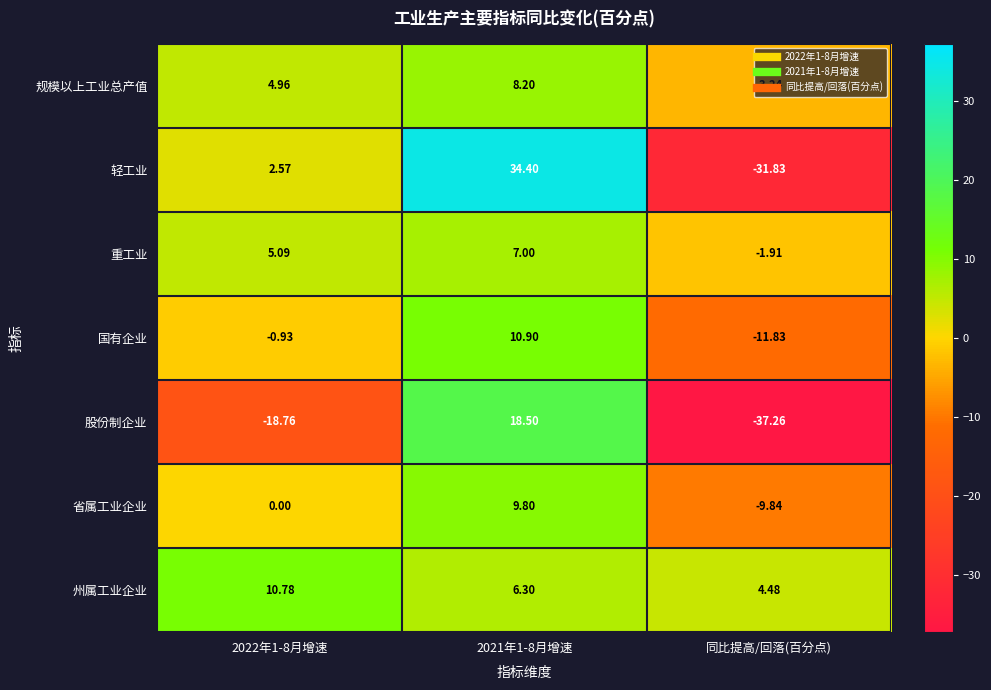

Which series has the widest spread of values?

轻工业